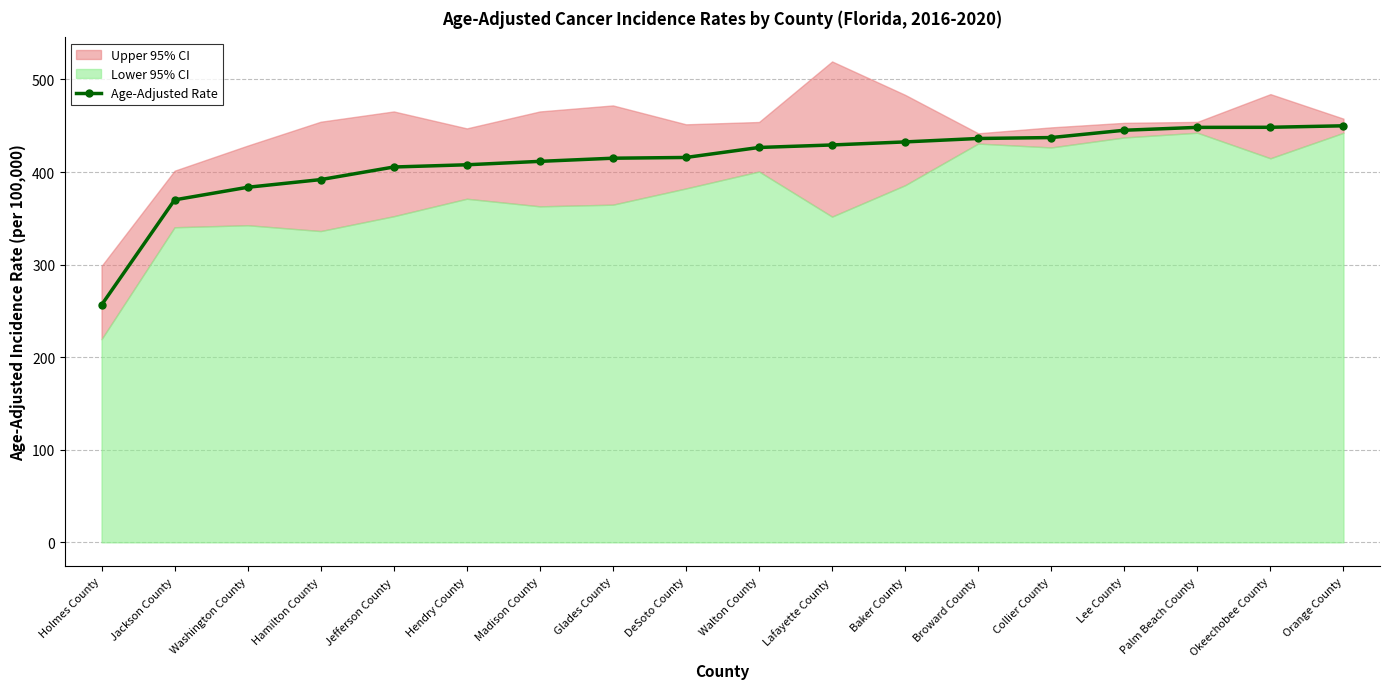

At which label is the value closest to 353?

Jackson County